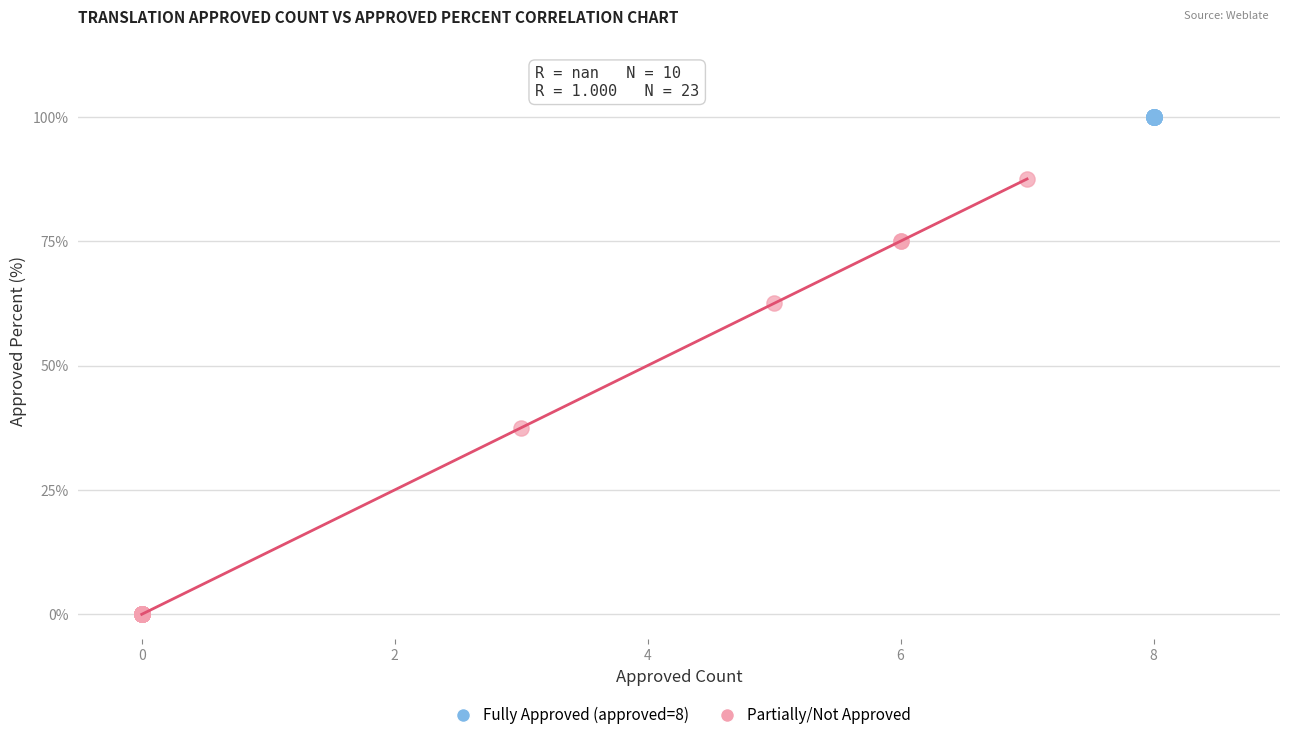

Which series reaches the minimum Y coordinate?

Partially/Not Approved